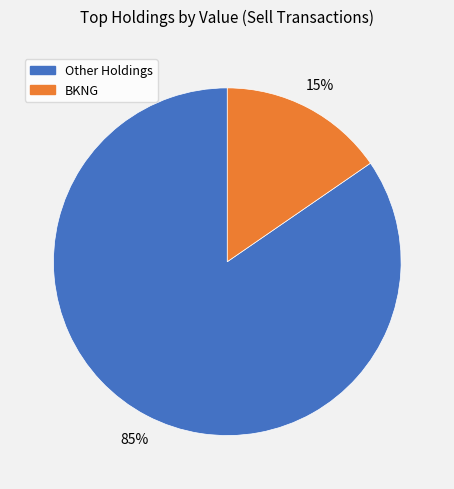

Is there any slice that represents more than half of the pie?

Yes